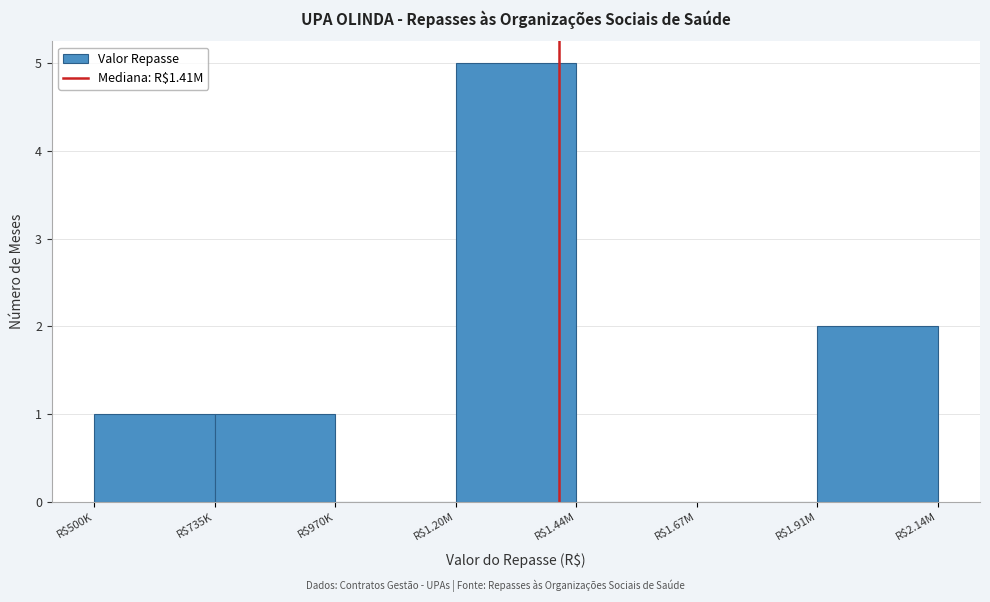

The chart shows a value of 5 at R$1.20M. True or false?

True